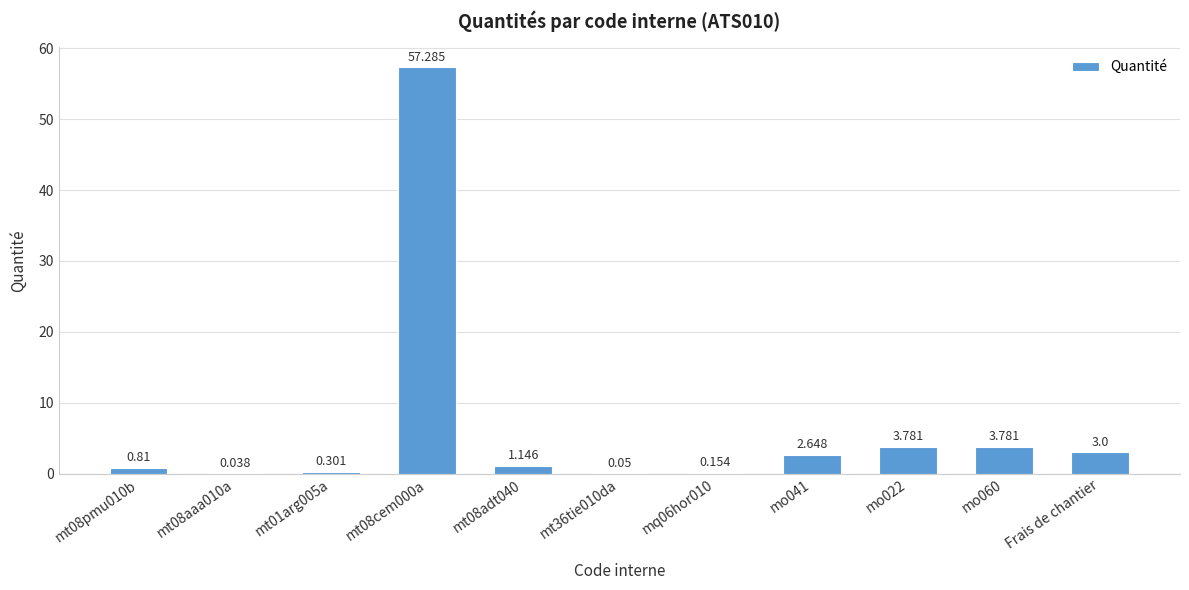

Which has a higher value, mq06hor010 or mt08adt040?

mt08adt040